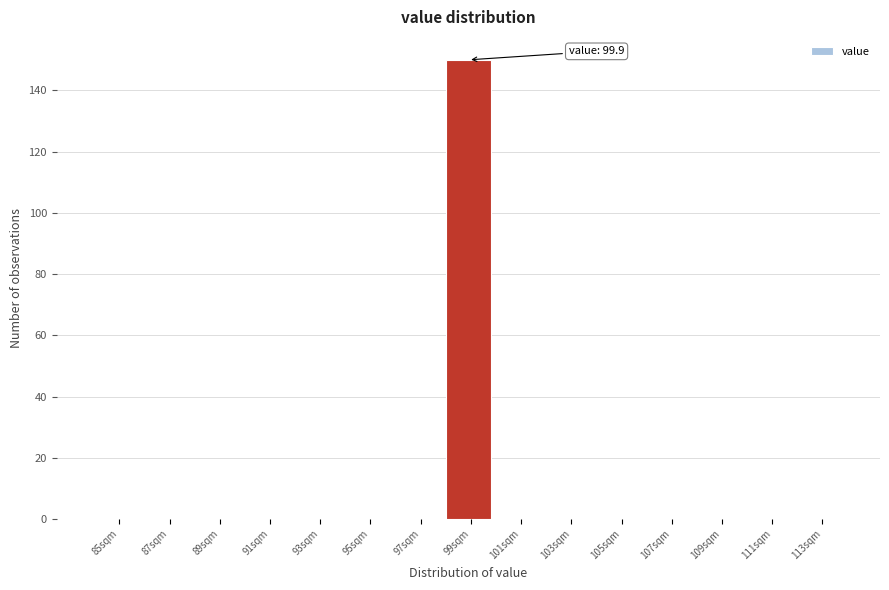

Reading right to left, extract all data points from this chart.

113sqm=0	111sqm=0	109sqm=0	107sqm=0	105sqm=0	103sqm=0	101sqm=0	99sqm=150	97sqm=0	95sqm=0	93sqm=0	91sqm=0	89sqm=0	87sqm=0	85sqm=0